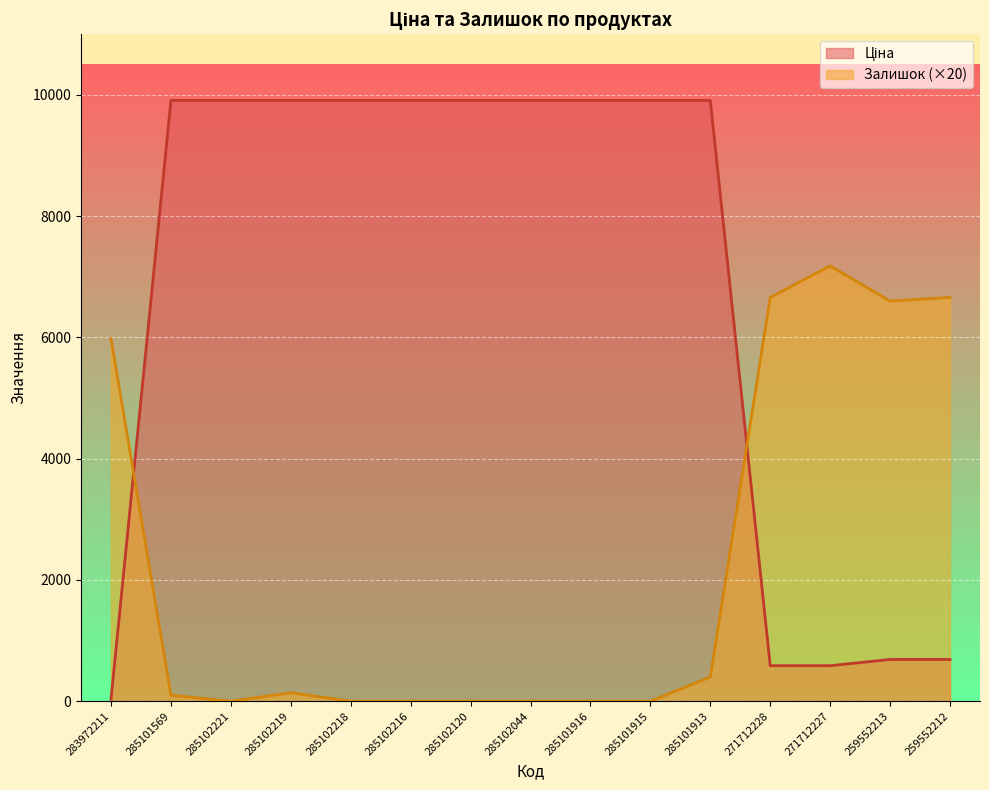

What is the label of the 12th point from the right?

285102219